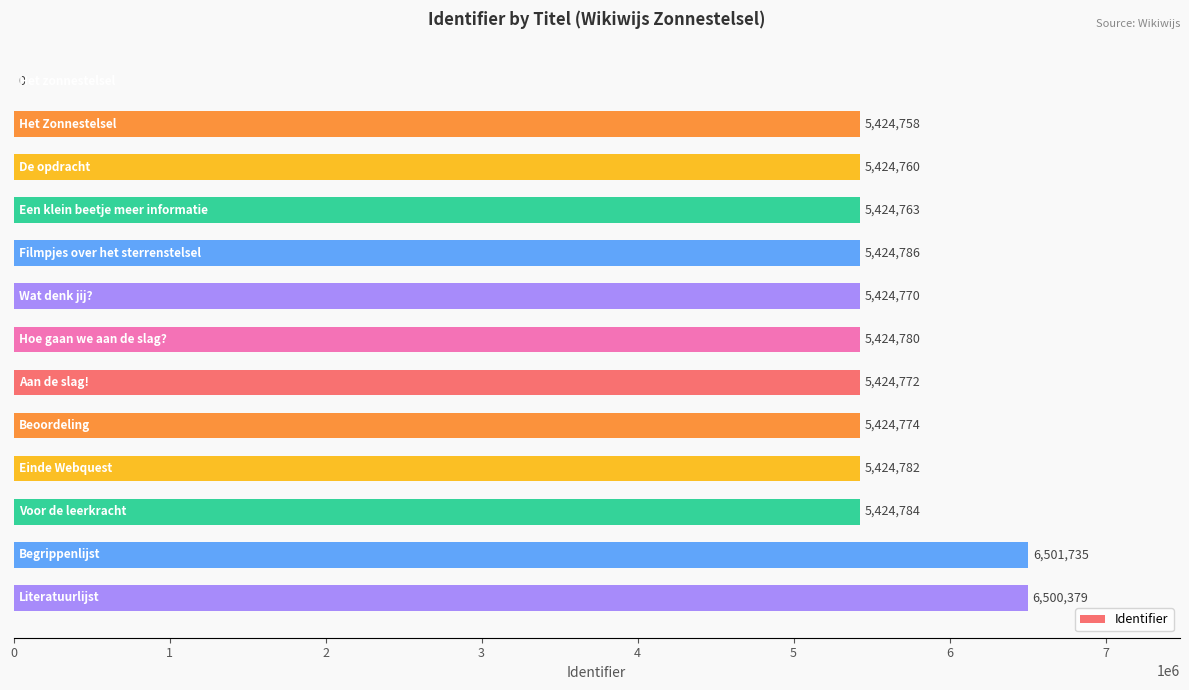

What is the sum of all values?

67249843